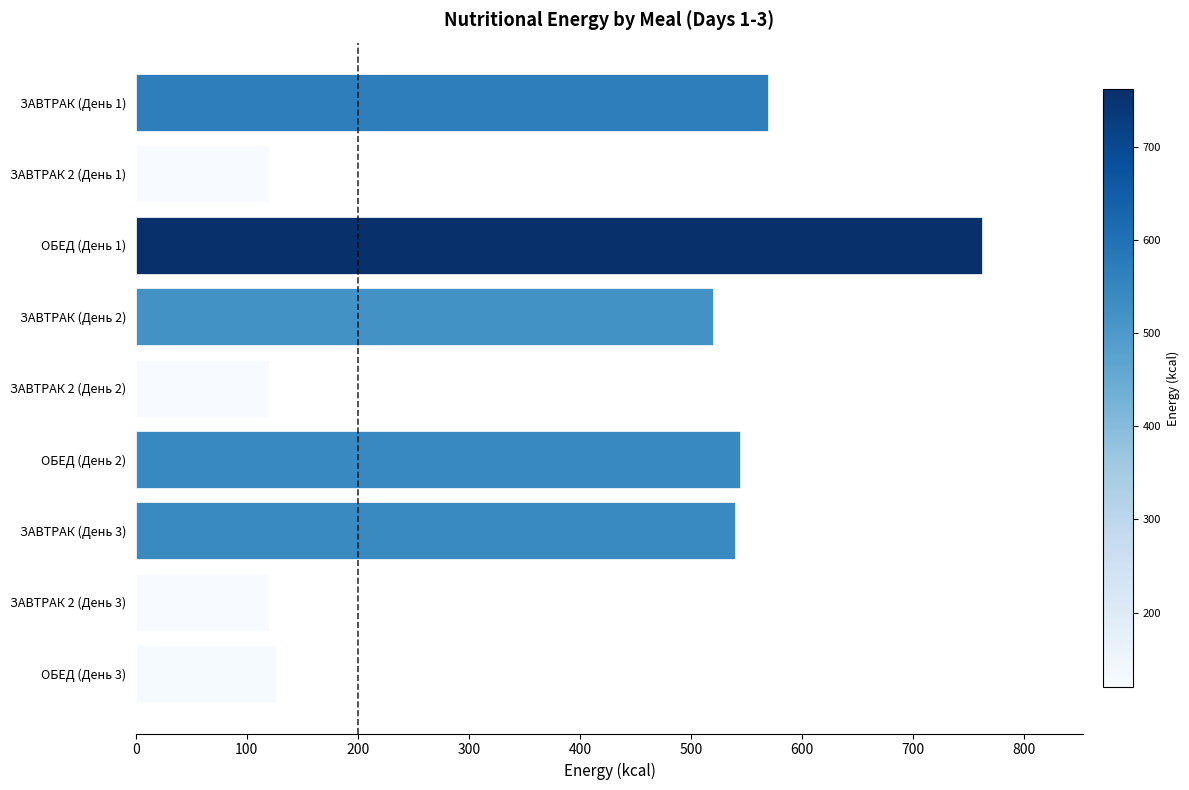

Reading top to bottom, transcribe all the data shown in this chart.

570.0	120.0	762.0	519.6	120.0	544.0	539.4	120.0	126.4